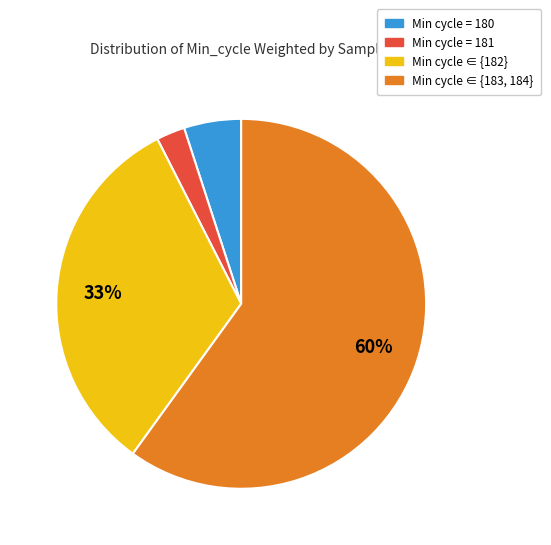

Is there any slice that represents more than half of the pie?

Yes